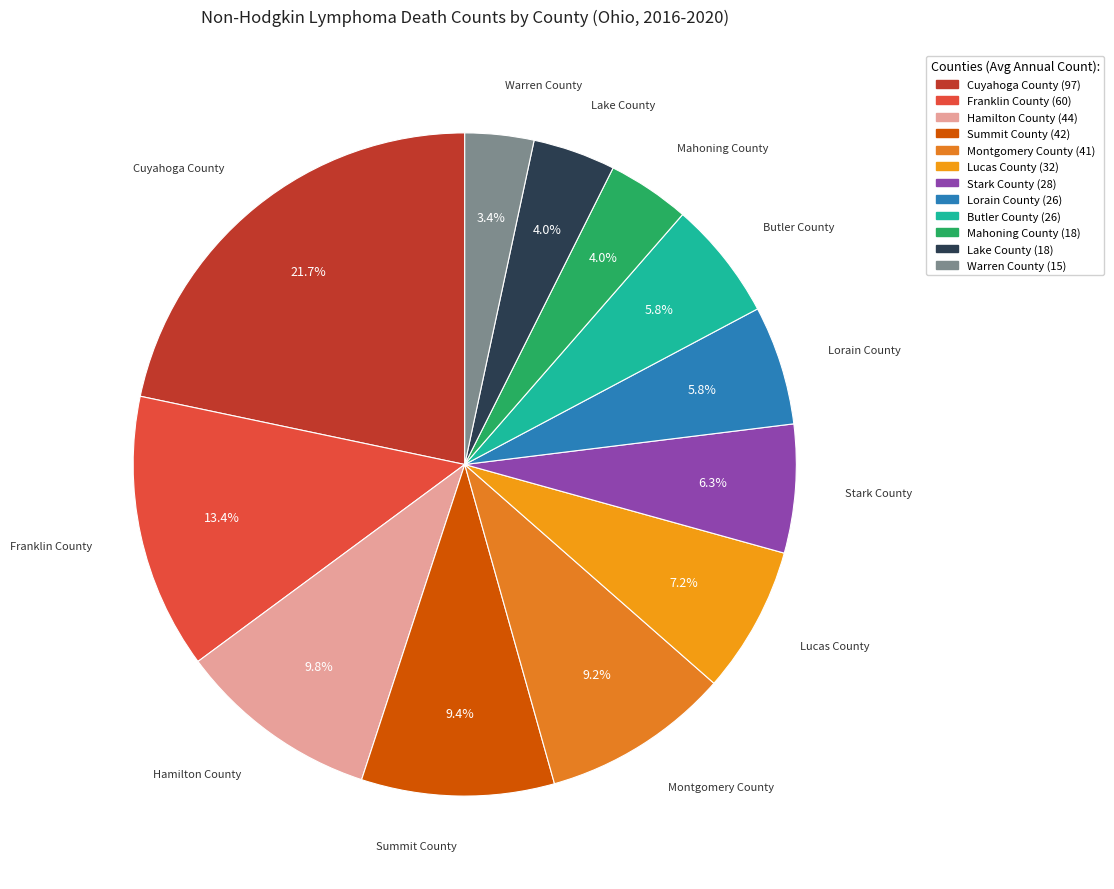

Does any single category account for the majority?

No